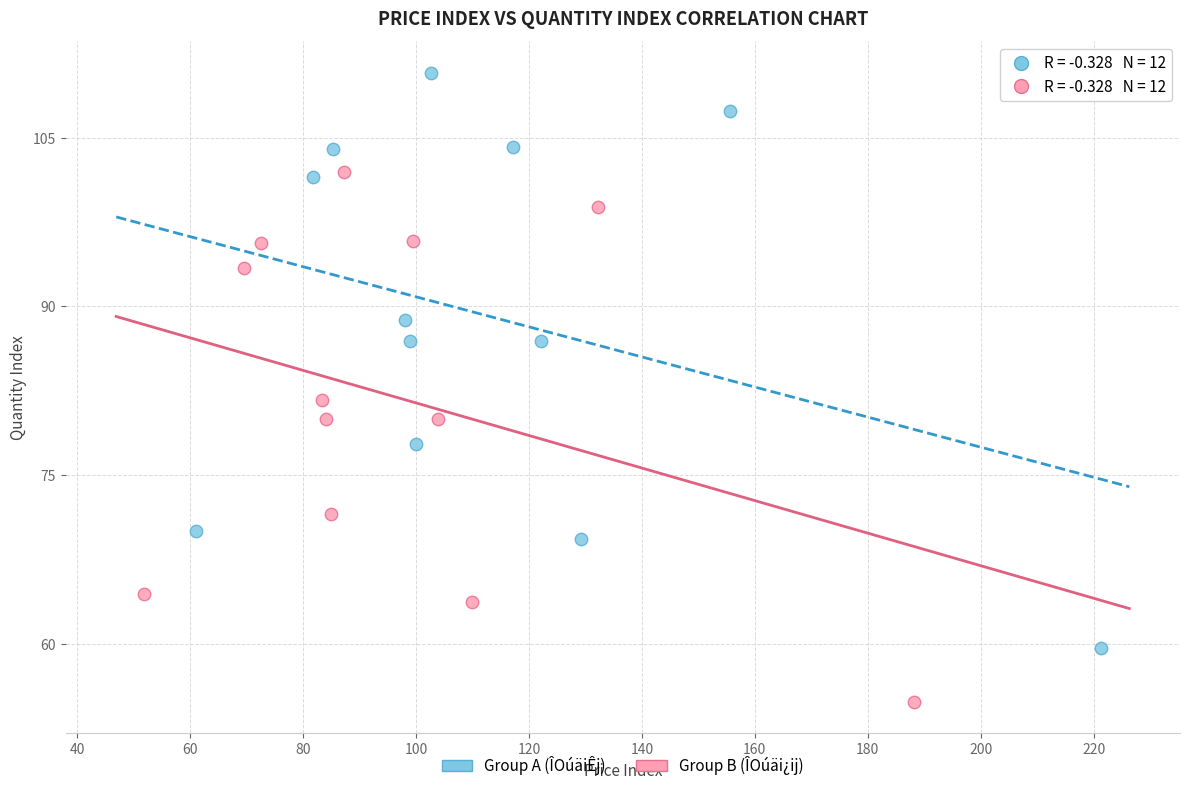

Which series contains the lowest Y value?

Group B (ÎOúäi¿ij)